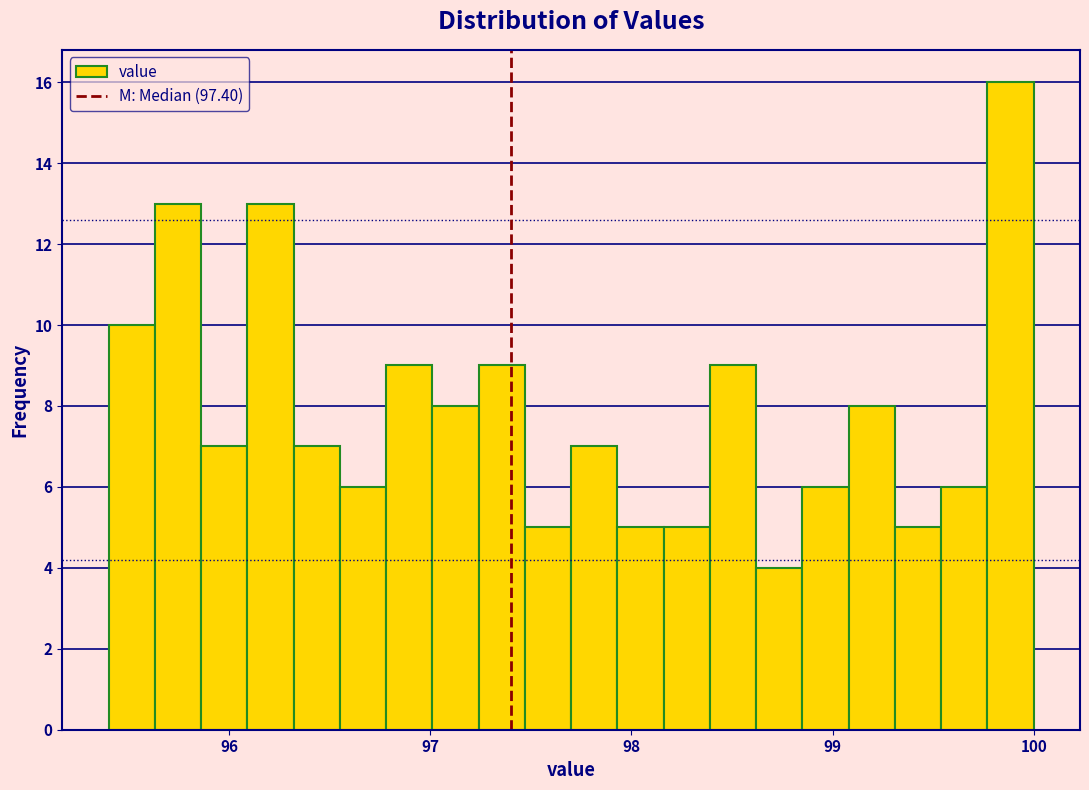

Read against the x-axis, roughly where is the centre of the tallest bar?

99.9